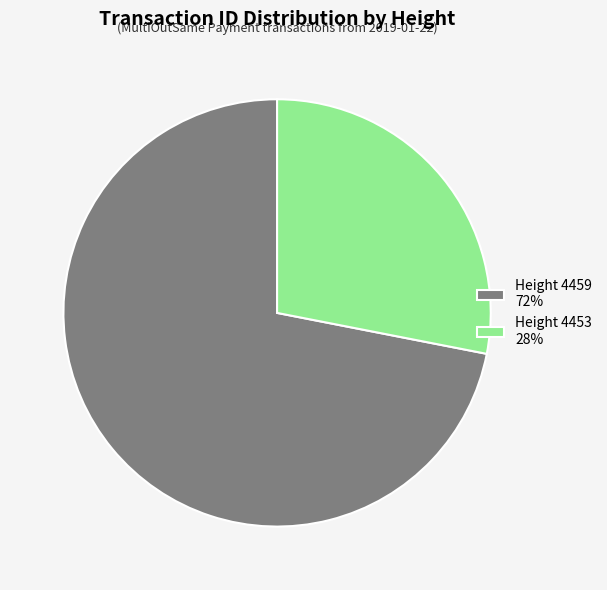

True or false: Height 4459 72% accounts for 72% of the total.

True